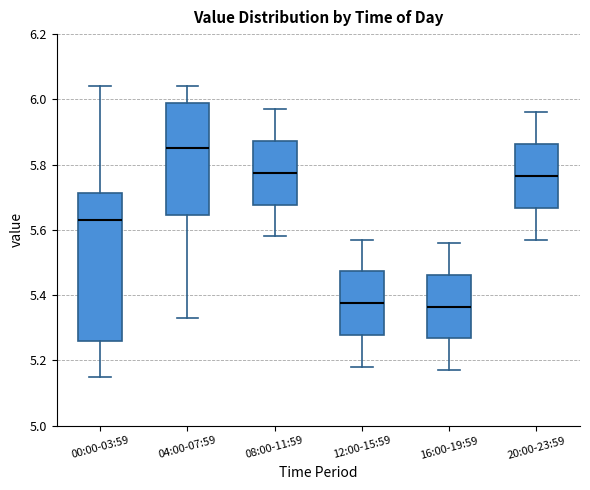

Which box has the highest median line?

04:00-07:59